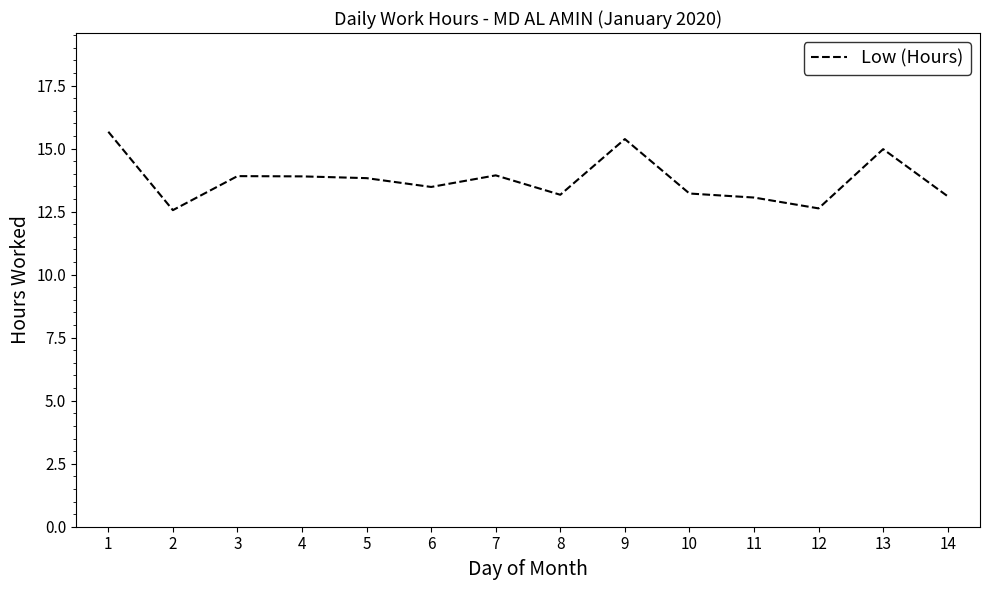

What is the minimum value shown in the chart?

12.6